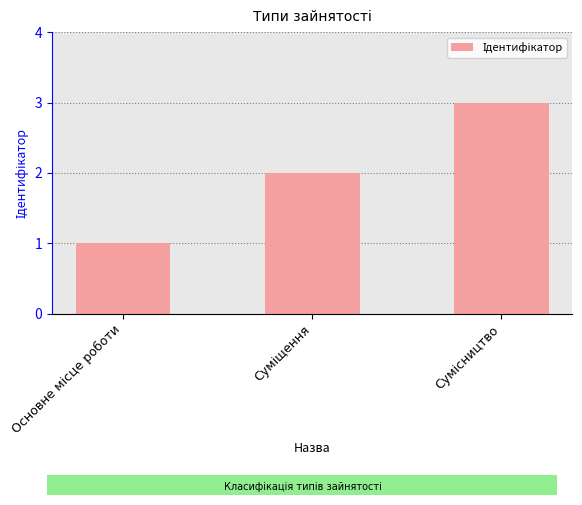

How many bars are there in total?

3